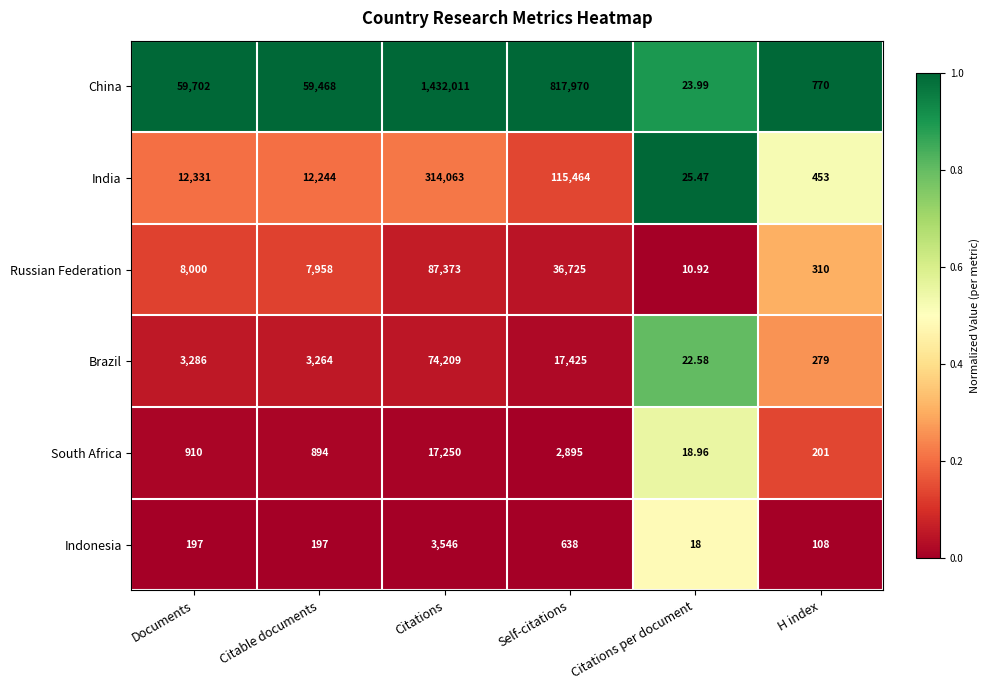

How many values in the Brazil series are below 3286?

3